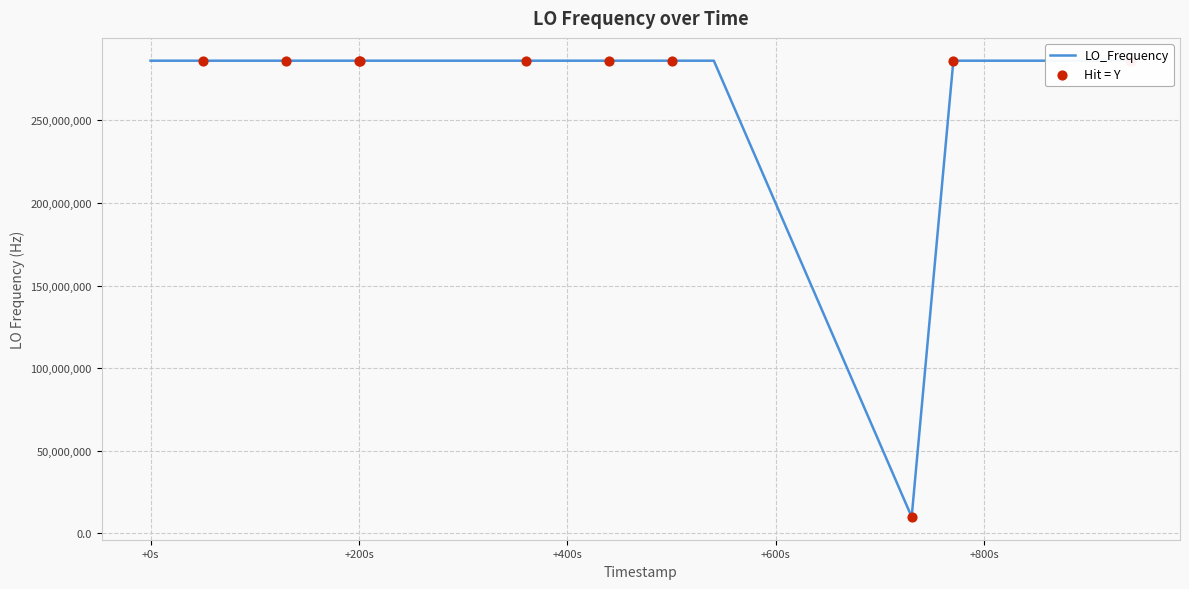

What is the minimum value shown in the chart?

9999956.7